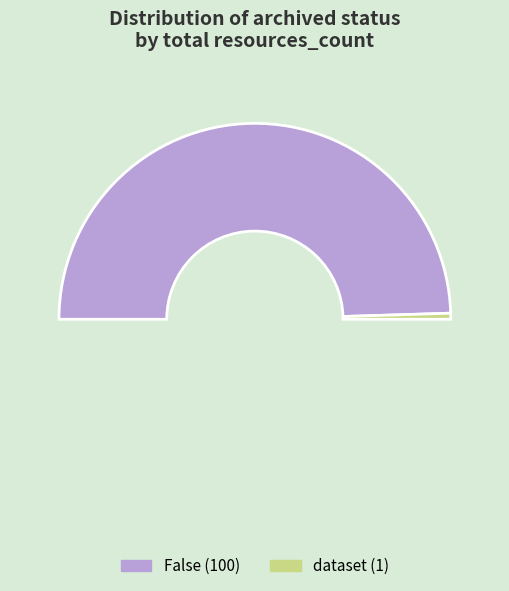

Is there any slice that represents more than half of the pie?

No